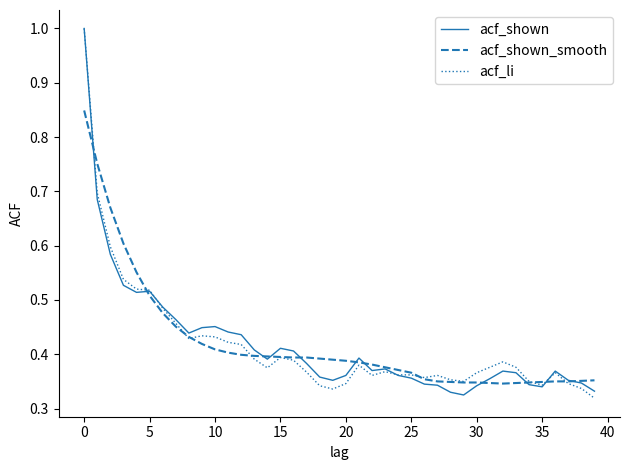

At how many categories does at least one series exceed 0?

40